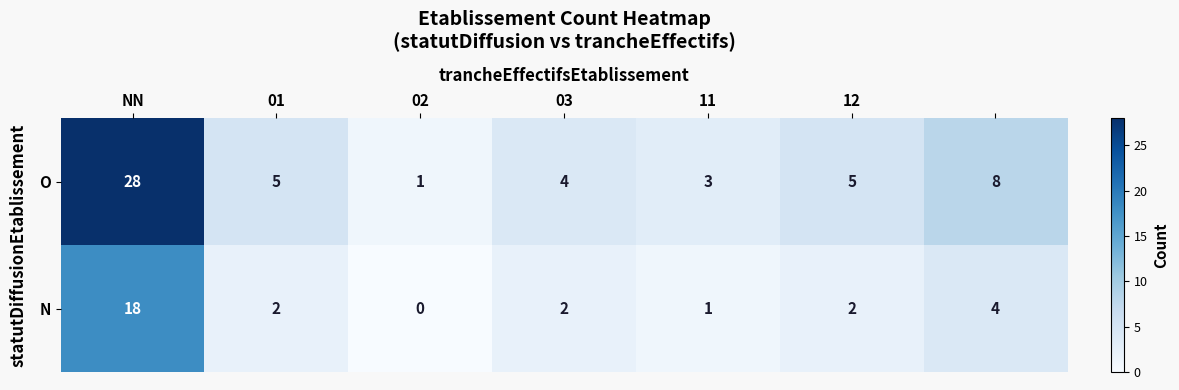

List the series in order of their overall mean, highest first.

O, N